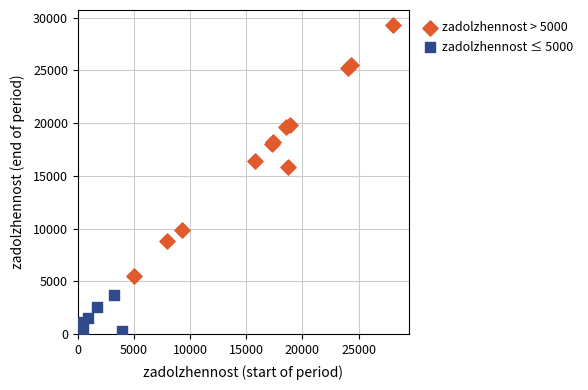

Which series has the widest spread of Y values?

zadolzhennost > 5000